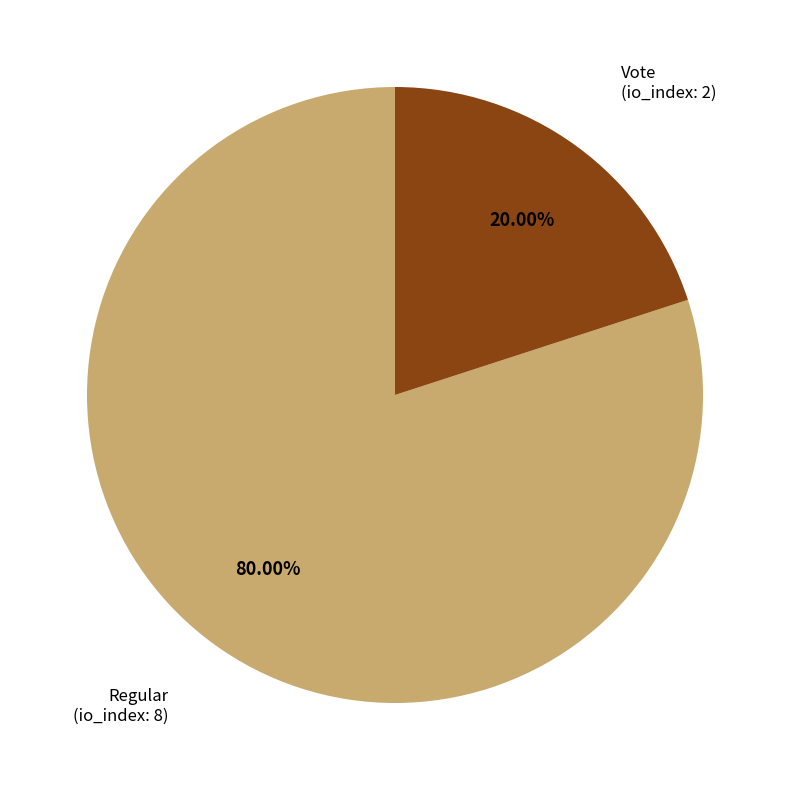

How many slices are in this pie chart?

2